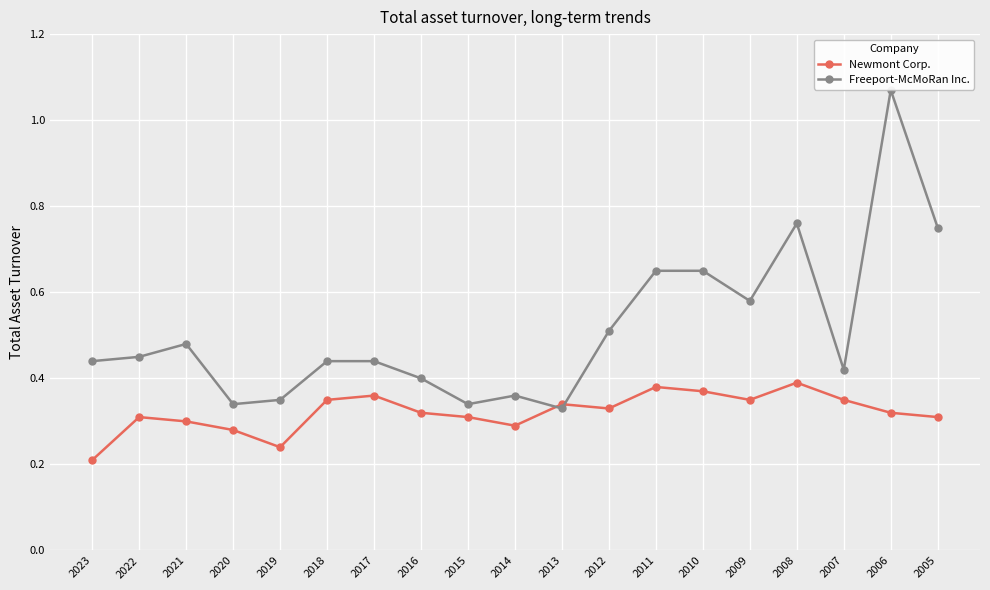

How many interior local valleys does the Freeport-McMoRan Inc. series have?

5